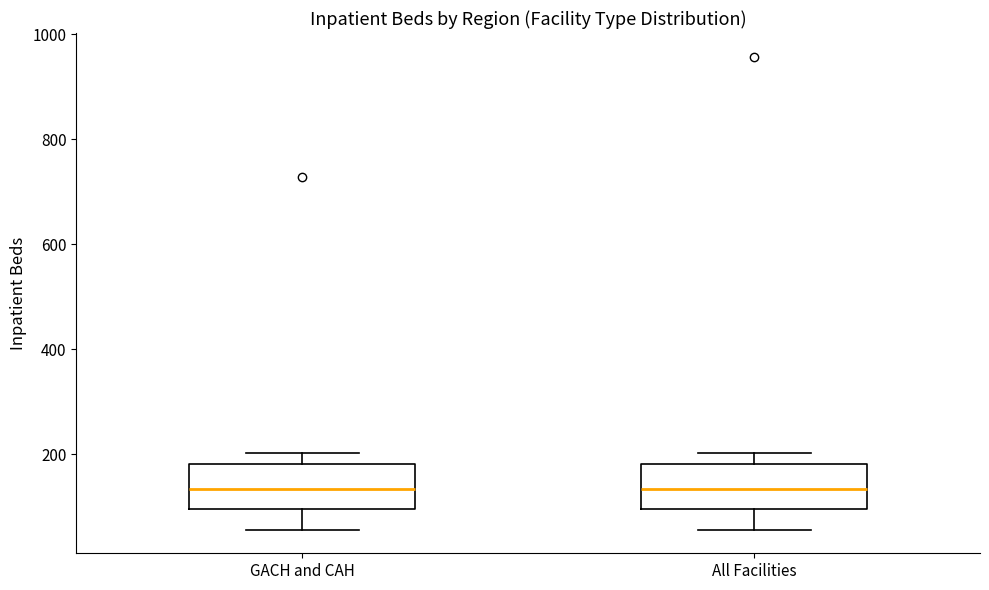

Reading left to right, read every box against the y-axis: the position of its median line, the range the box covers, and the ends of its whiskers. The values are not printed on the chart, so give them approximately, as read against the axis.

GACH and CAH: median 140, box 100 to 180, whiskers 60 to 200
All Facilities: median 140, box 100 to 180, whiskers 60 to 200